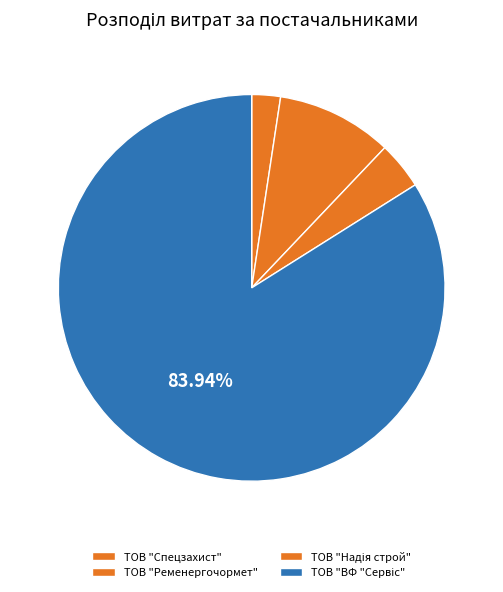

How many slices are in this pie chart?

4